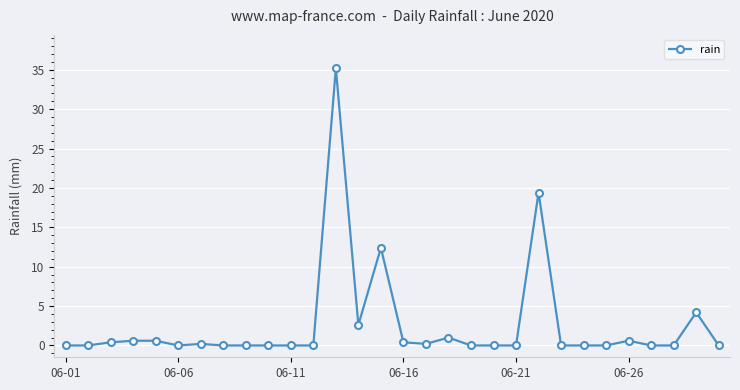

What is the sum of all values?

77.8